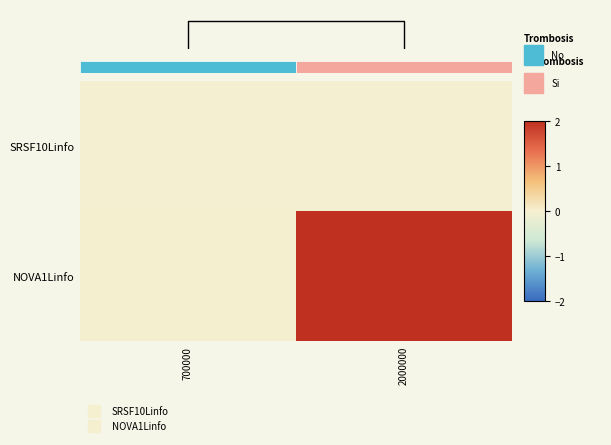

Rank the series by their average value, from lowest to highest.

SRSF10Linfo, NOVA1Linfo